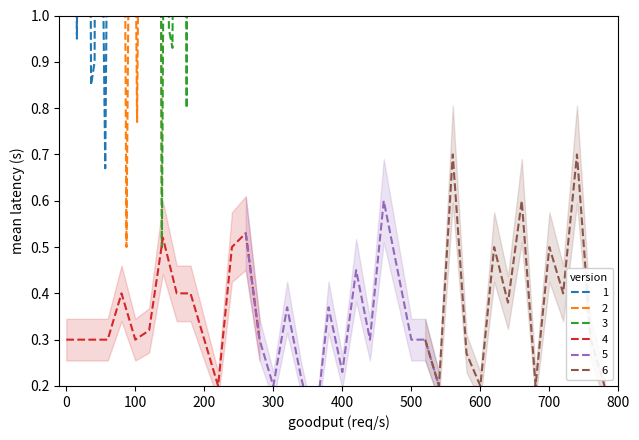

What is the minimum value shown in the chart?

0.1